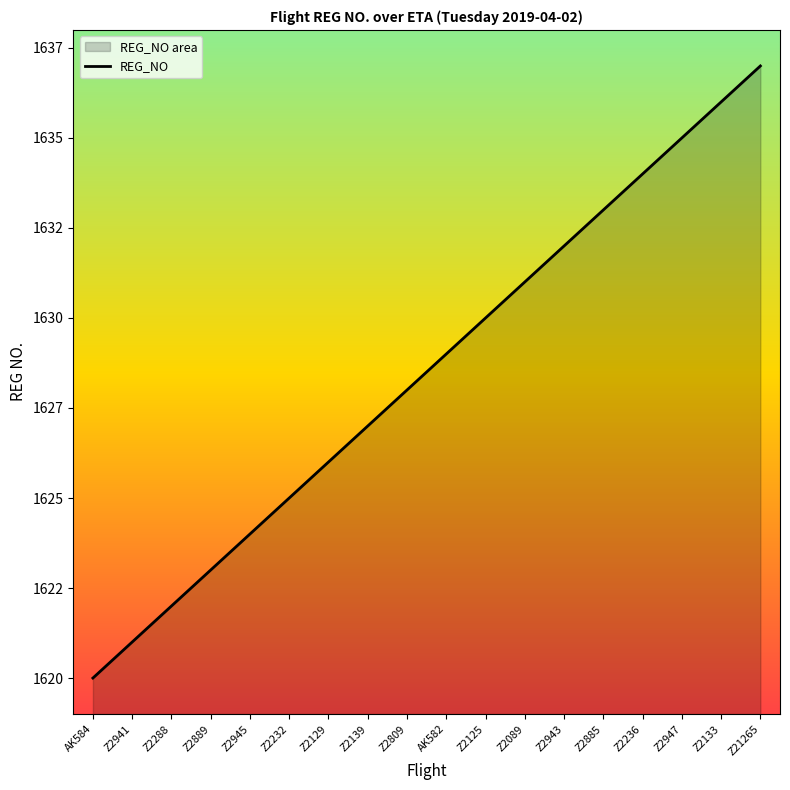

What is the ratio of the value at Z2232 to the value at Z2941?

1.0